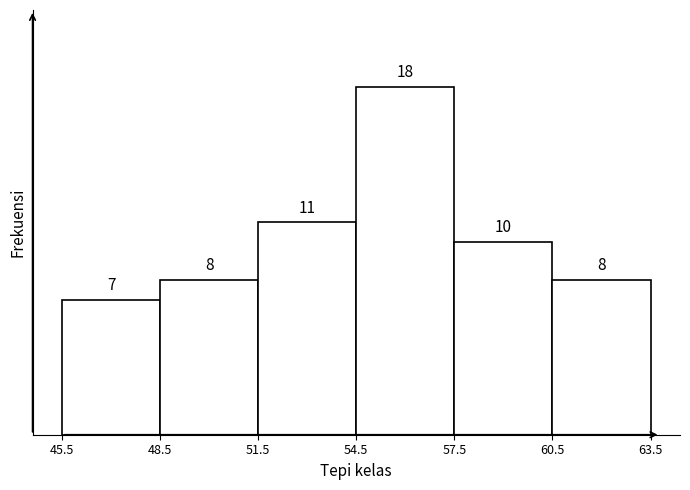

Reading left to right, list every bar in this chart as the range it spans on the x-axis followed by its height.

45.5 to 48.5: 7
48.5 to 51.5: 8
51.5 to 54.5: 11
54.5 to 57.5: 18
57.5 to 60.5: 10
60.5 to 63.5: 8